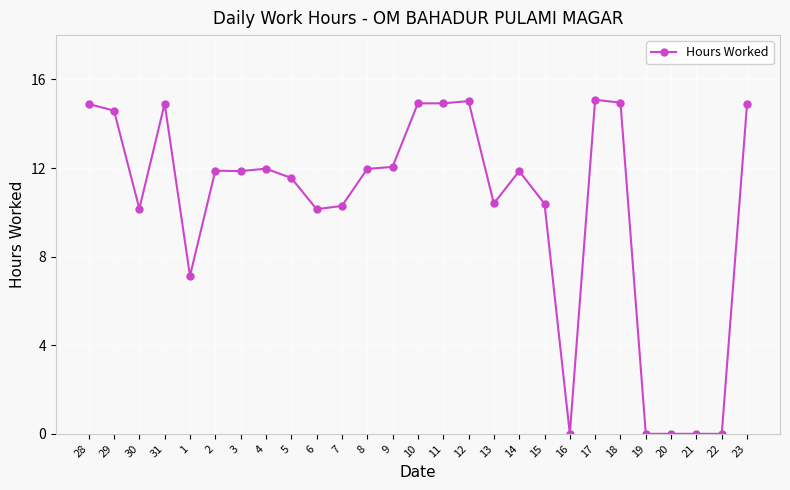

What is the value of the 14th point from the left?

14.9